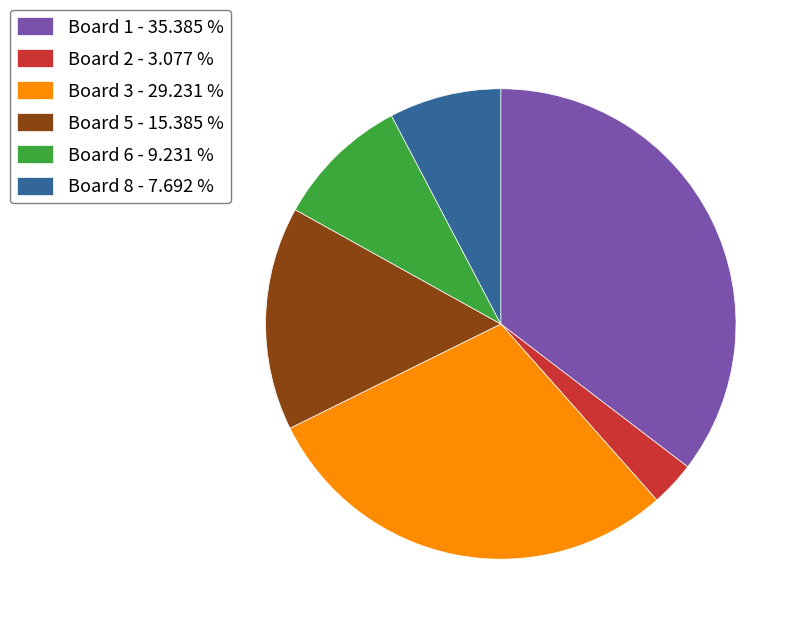

Rank the categories by value from lowest to highest.

Board 2 - 3.077 %, Board 8 - 7.692 %, Board 6 - 9.231 %, Board 5 - 15.385 %, Board 3 - 29.231 %, Board 1 - 35.385 %